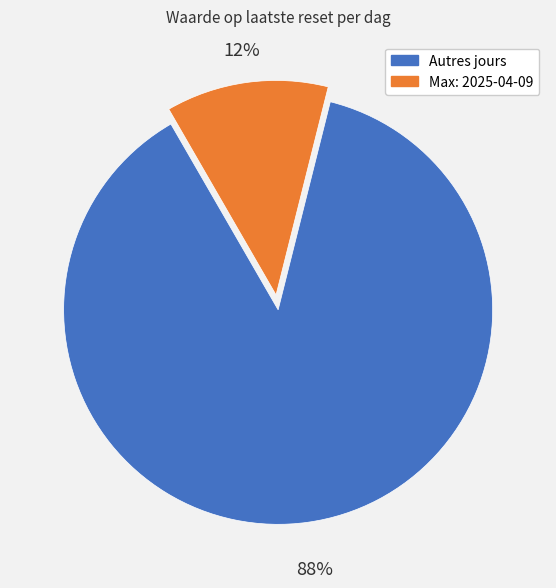

Does any single category account for the majority?

Yes